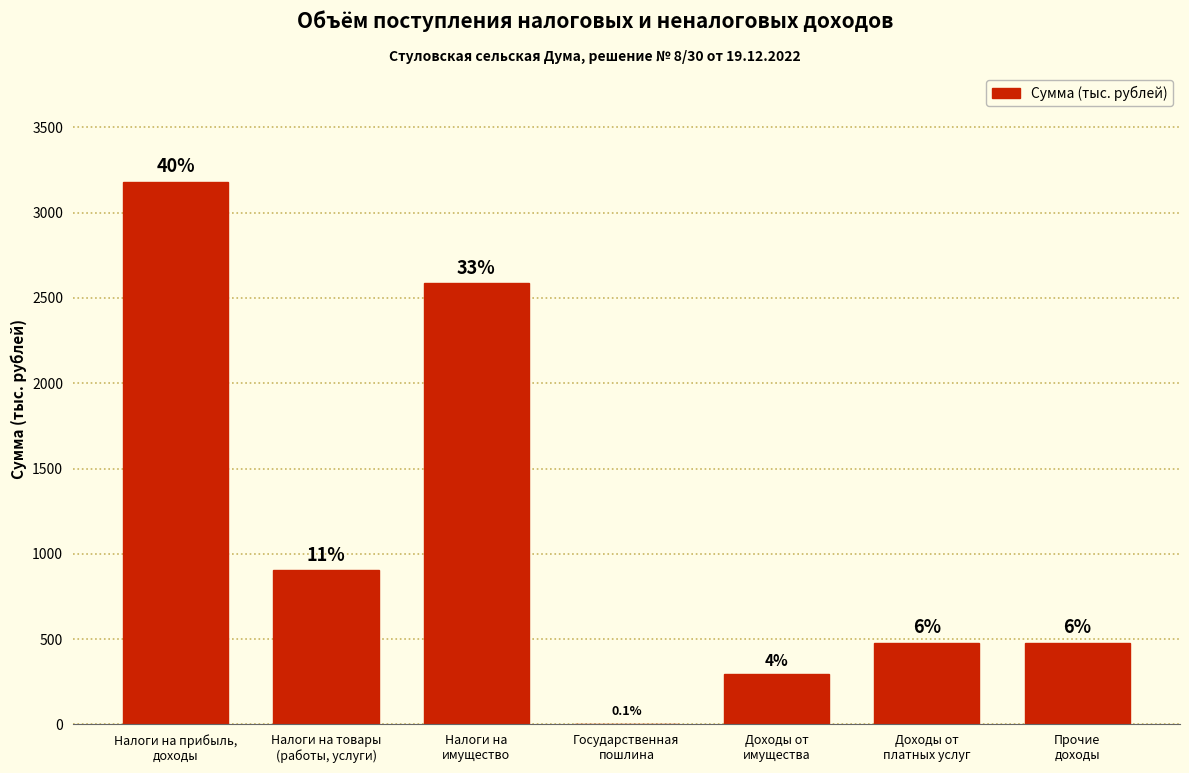

Are the bars horizontal?

No